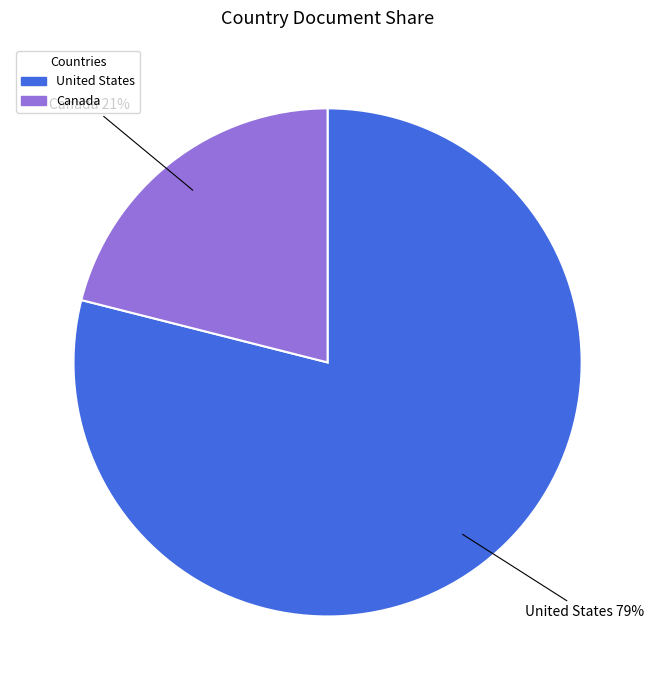

Combined, do United States and Canada account for over 50%?

Yes